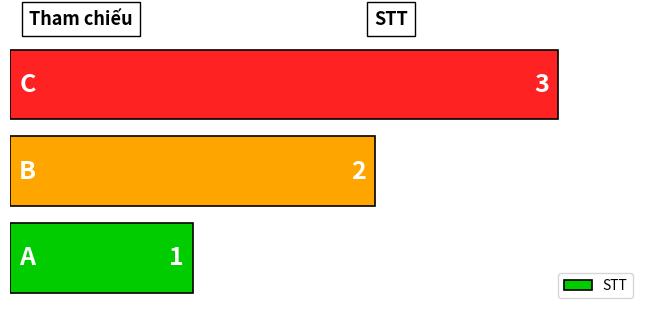

What is the smallest value displayed?

1